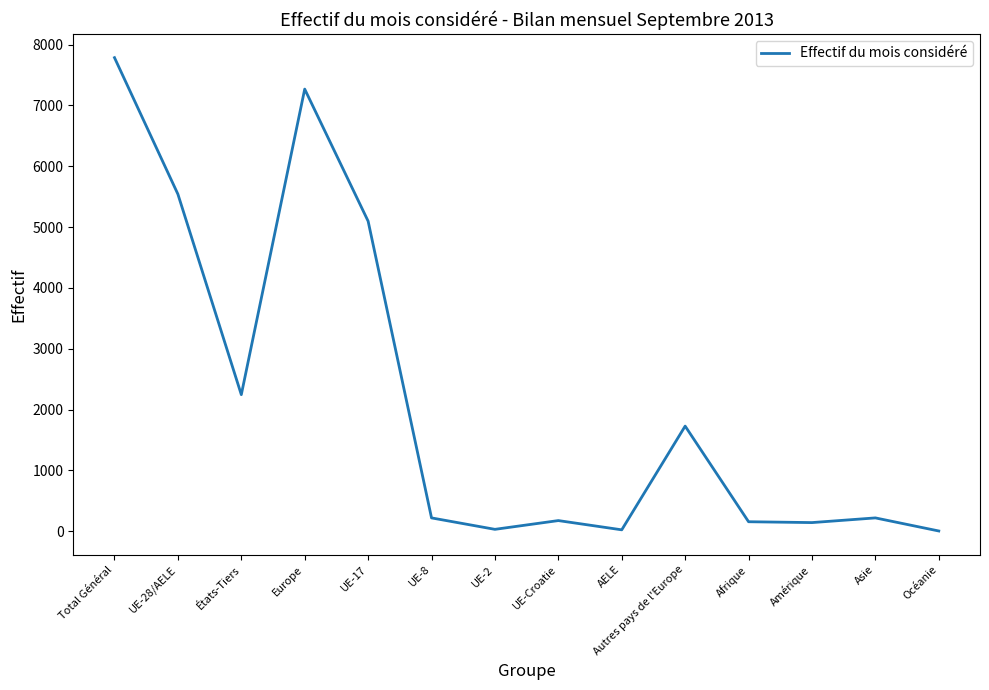

True or false: the data shows 2244 at États-Tiers.

True